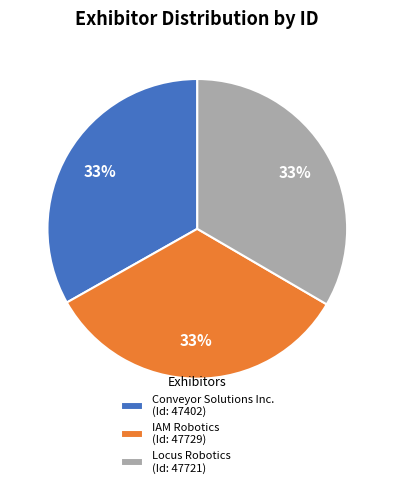

Count the number of slices in the pie.

3